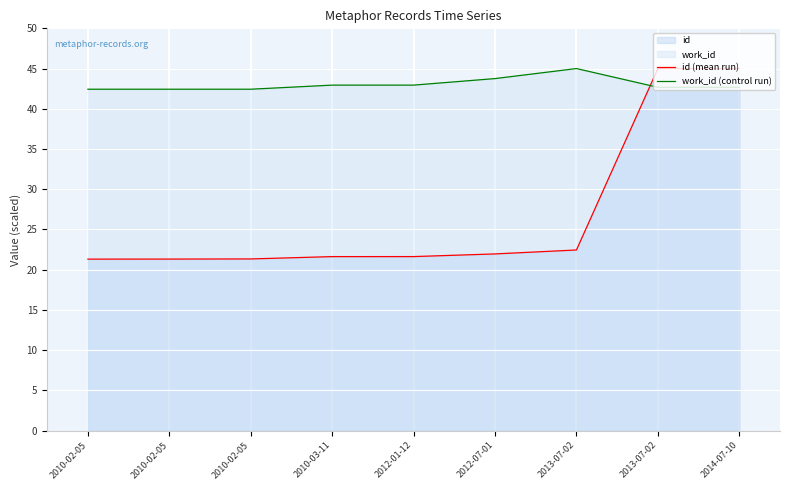

At which category does the chart reach its peak across all series?

2014-07-10